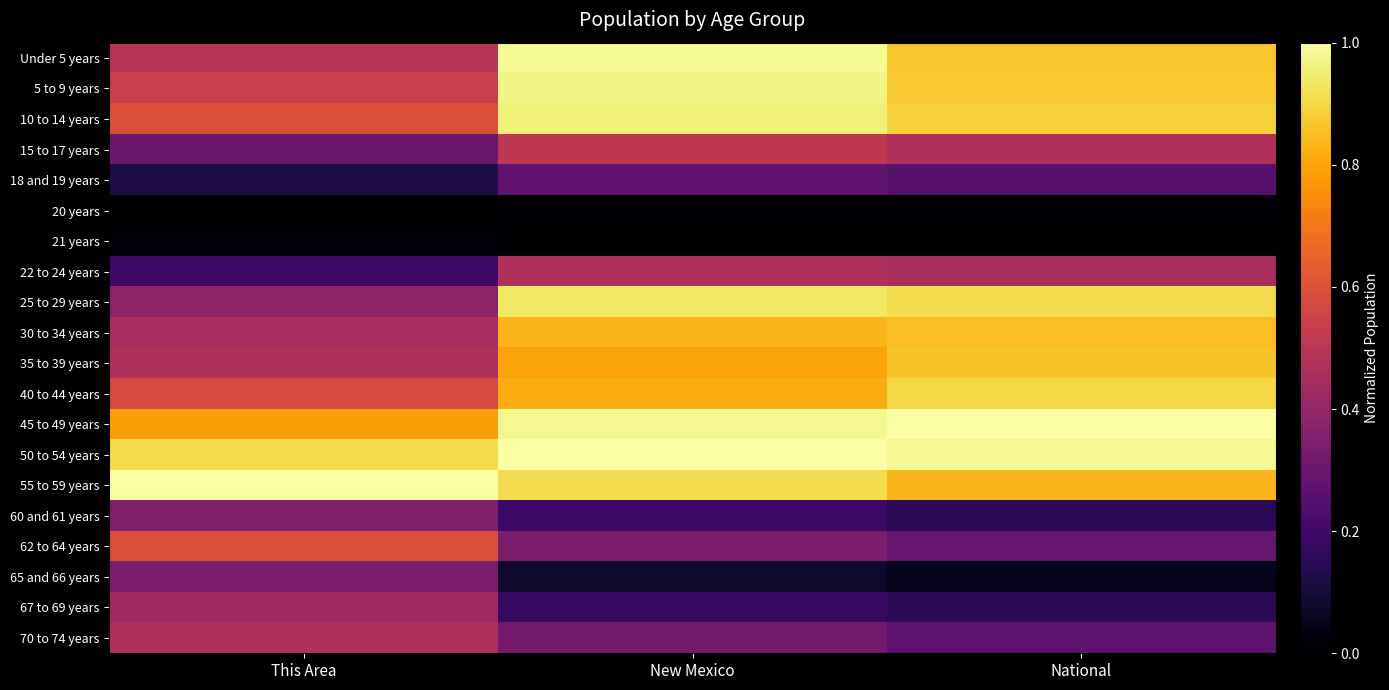

At how many categories does at least one series exceed 0?

3